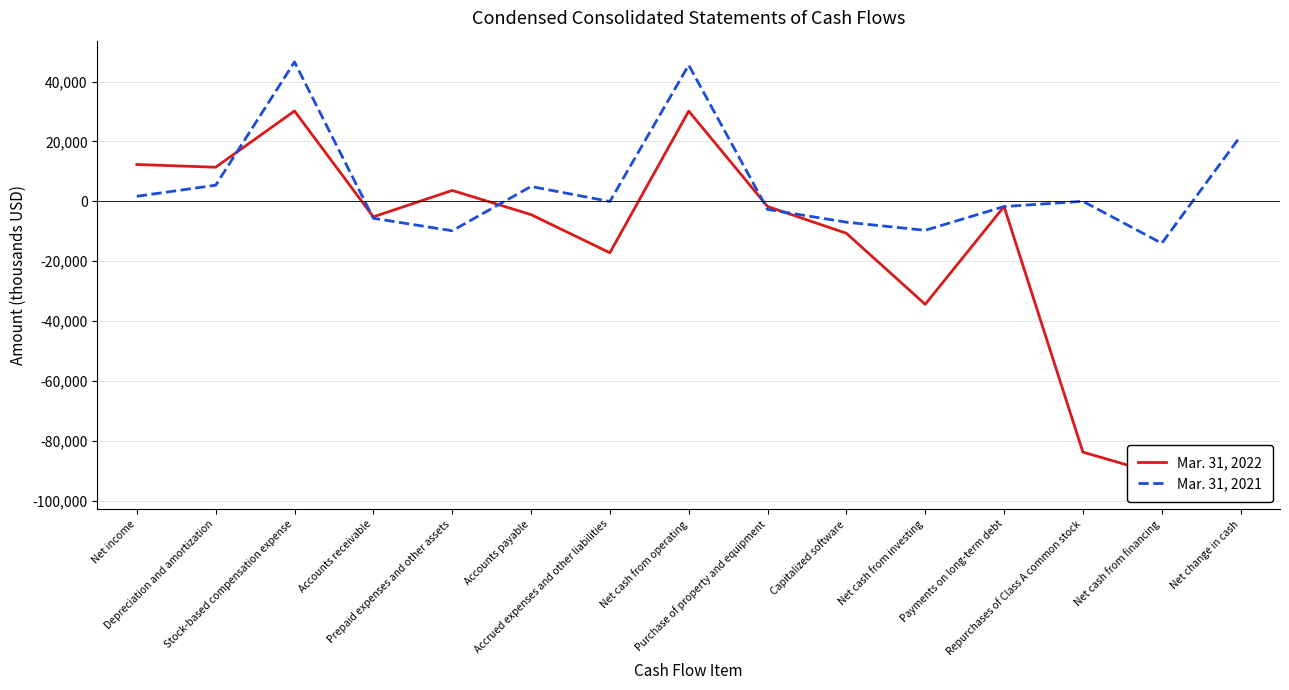

Is it true that Mar. 31, 2022 equals 12293 at Net income?

True